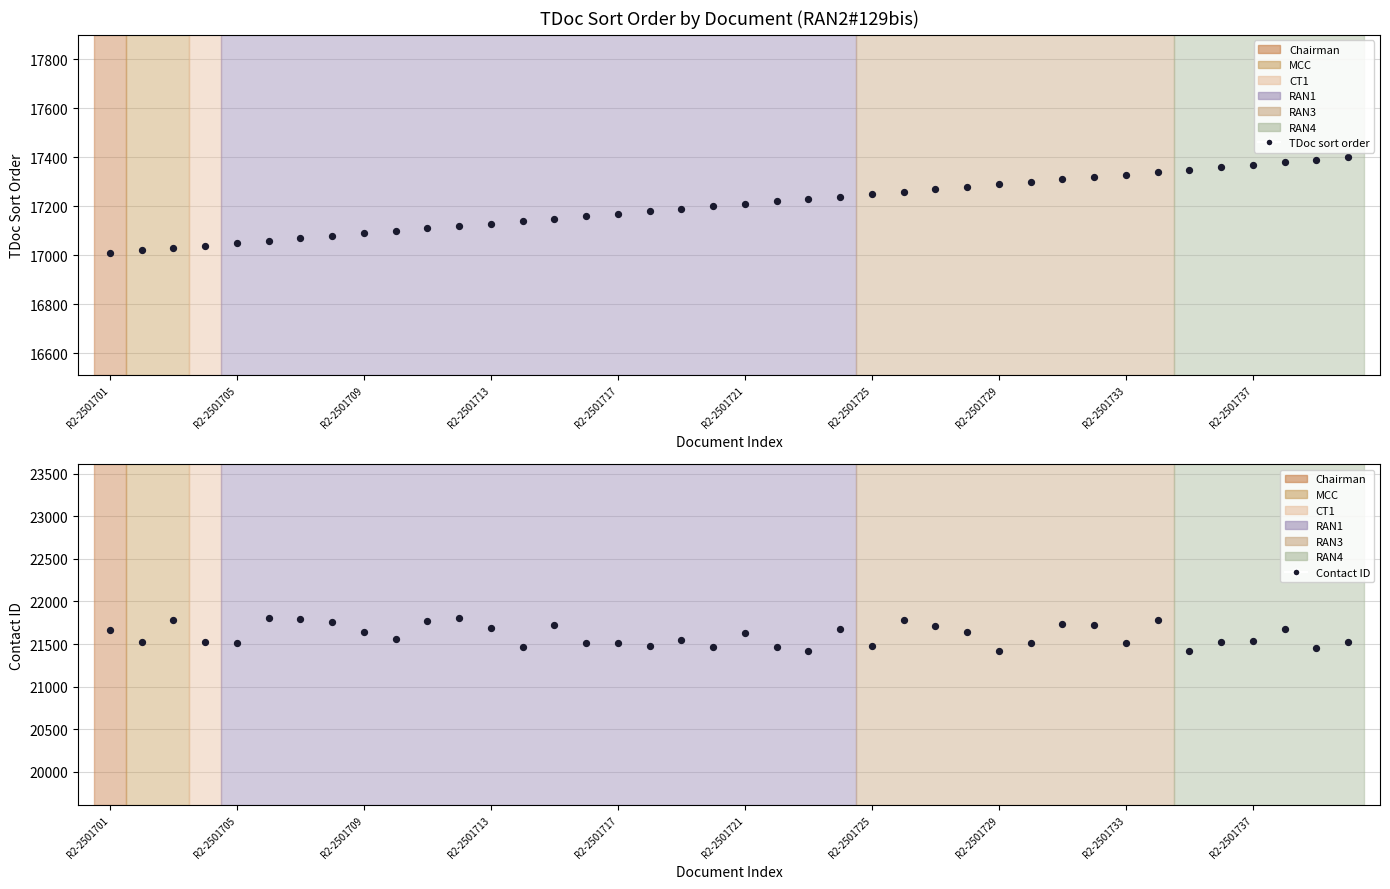

At how many categories does at least one series exceed 19317?

40